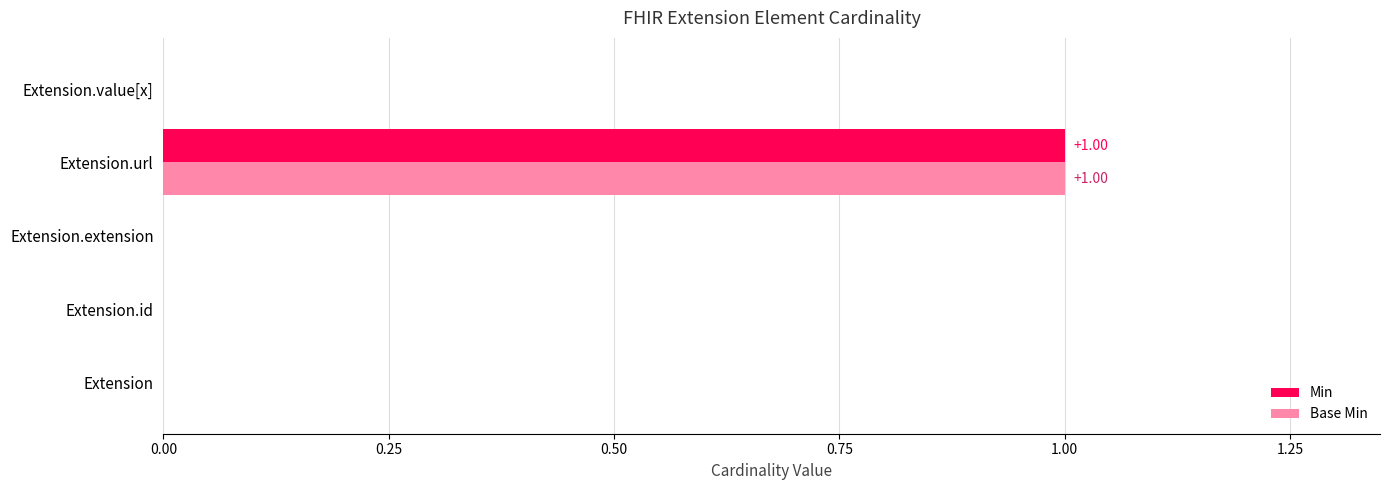

At which category is the sum across all series the highest?

Extension.url